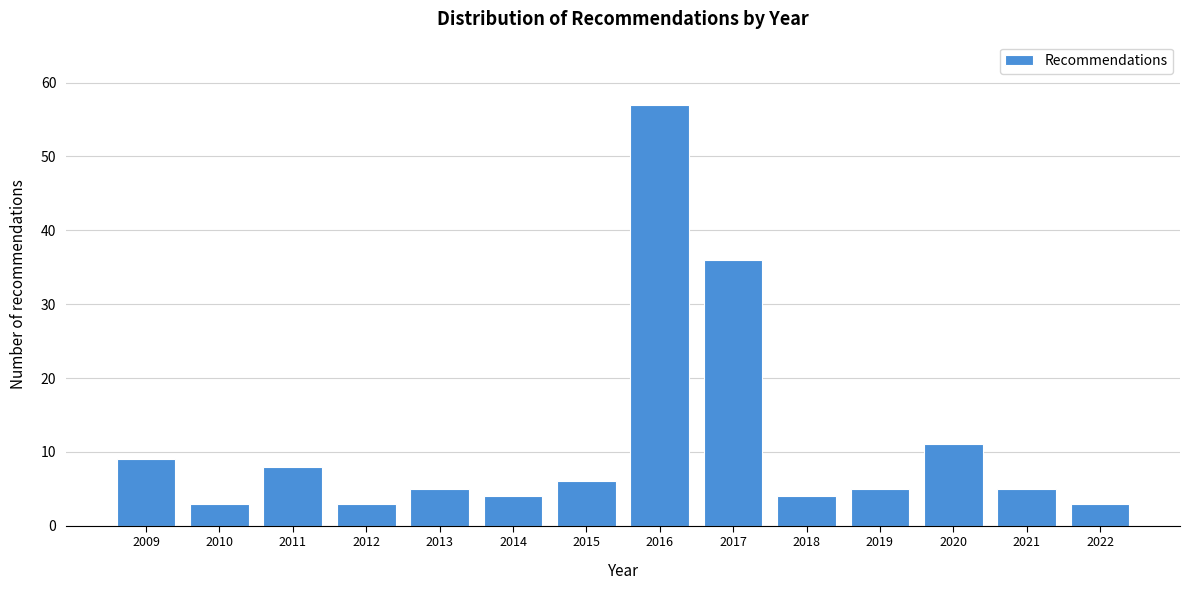

Reading left to right, list all the values displayed in this chart.

9	3	8	3	5	4	6	57	36	4	5	11	5	3